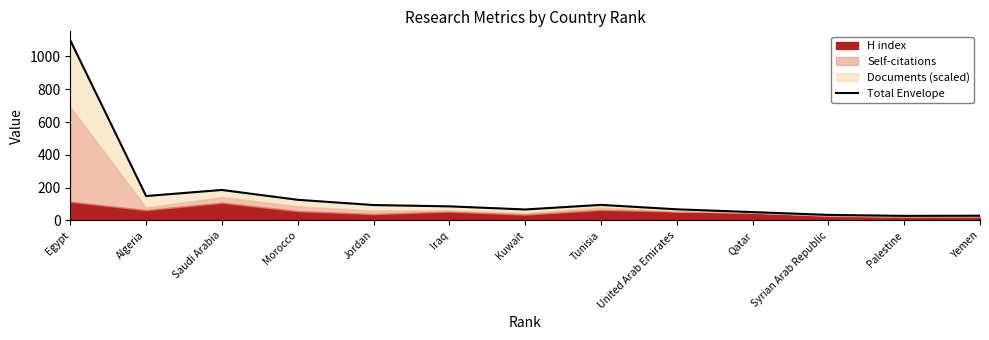

Between Kuwait and United Arab Emirates, which is larger?

United Arab Emirates